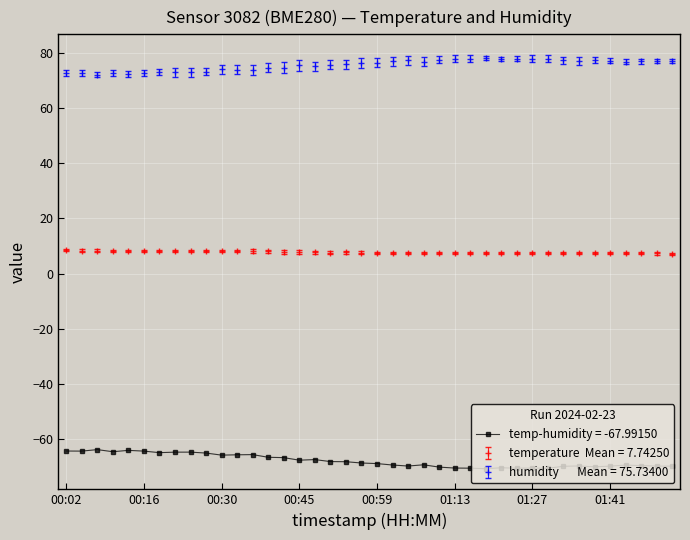

What is the minimum value shown in the chart?

-70.8